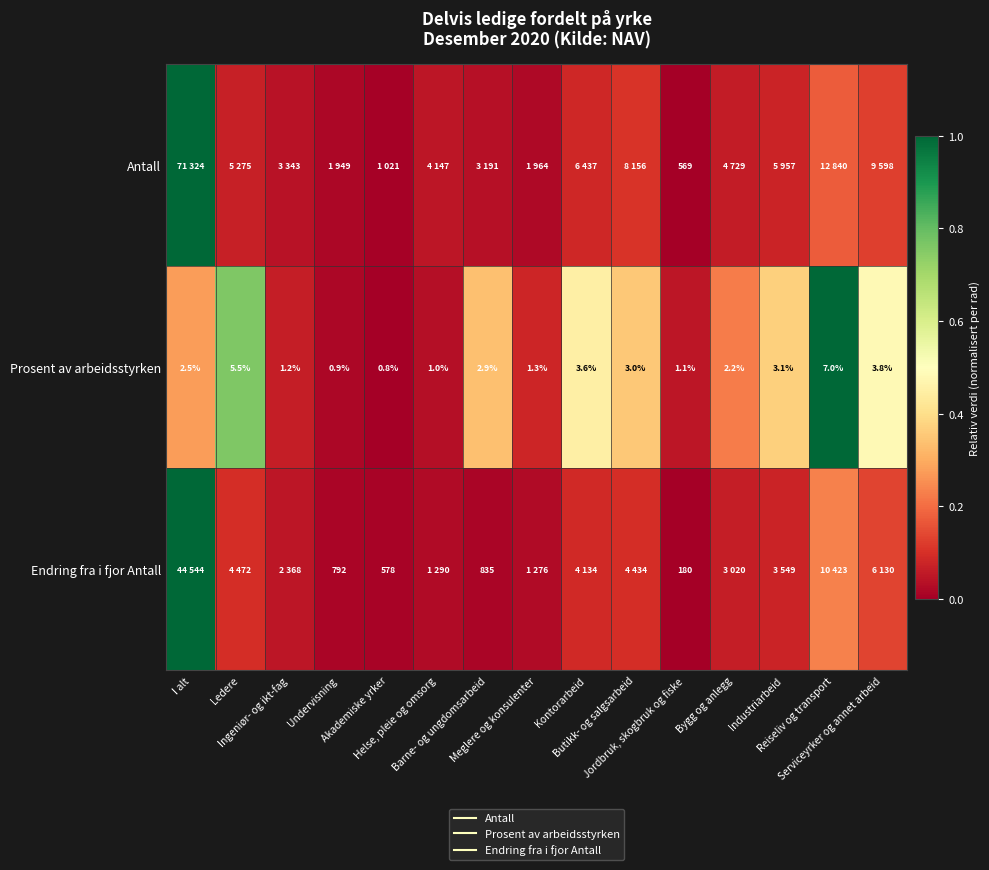

Which label corresponds to the smallest value in the chart?

Jordbruk, skogbruk og fiske